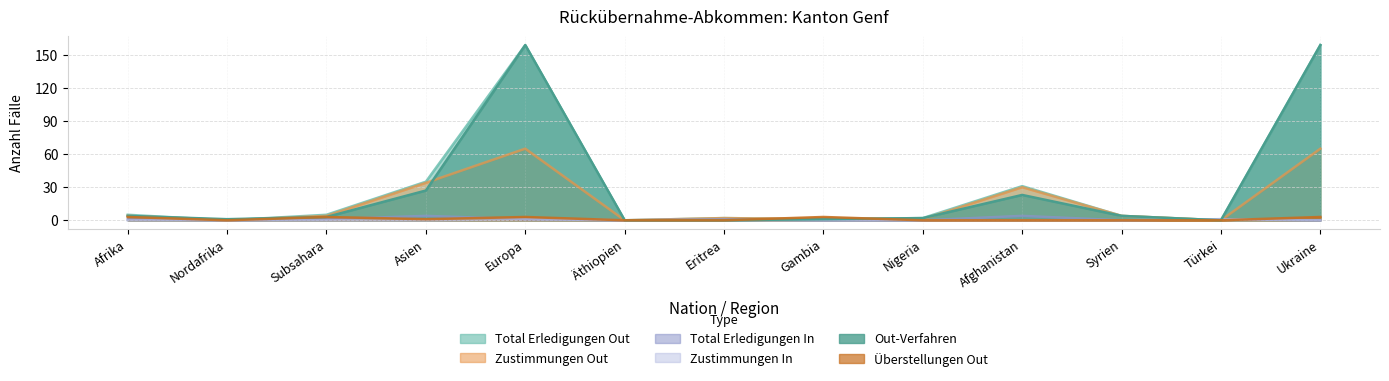

What is the total value across all series at Nordafrika?

1